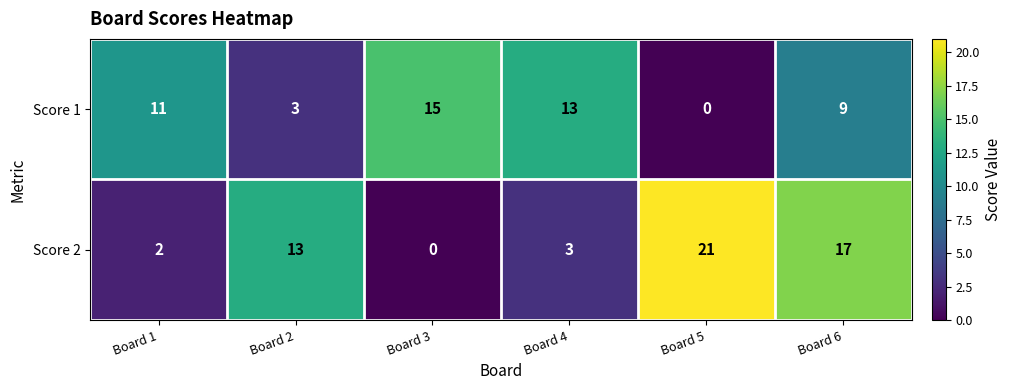

The value of Score 1 at Board 4 is 13. True or false?

True